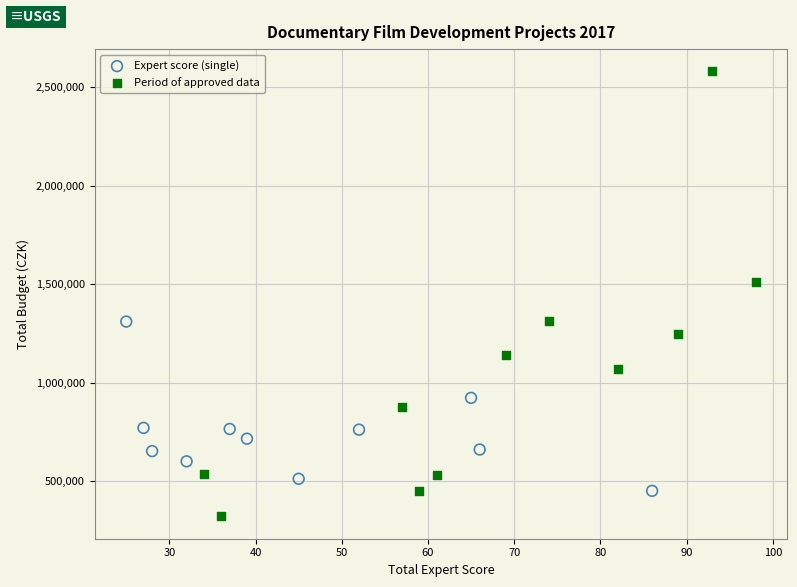

Which series contains the highest Y value?

Period of approved data